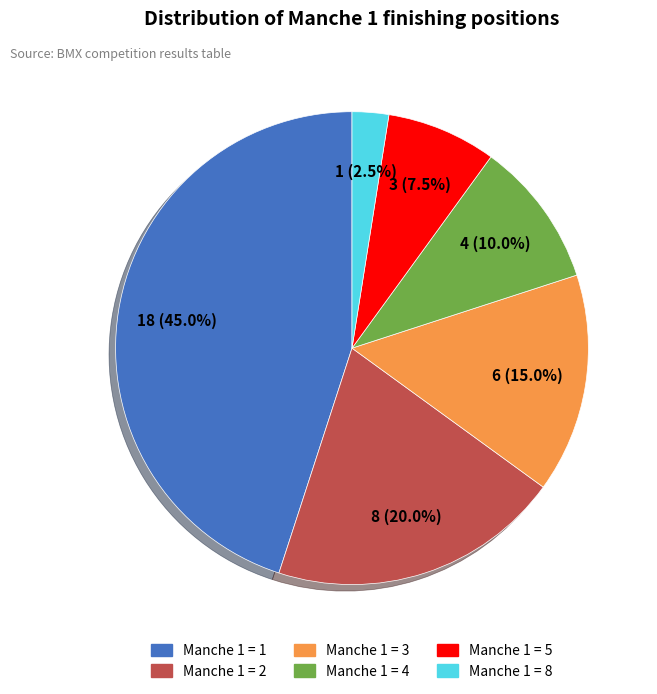

Does Manche 1 = 5 represent more than half of the total?

No